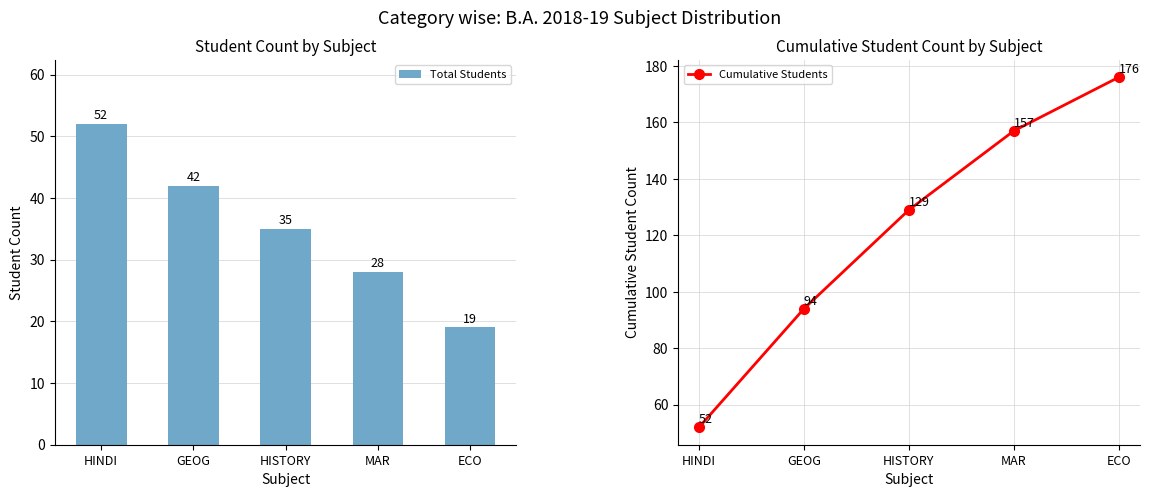

List the labels in order of Cumulative Students value, smallest first.

HINDI, GEOG, HISTORY, MAR, ECO